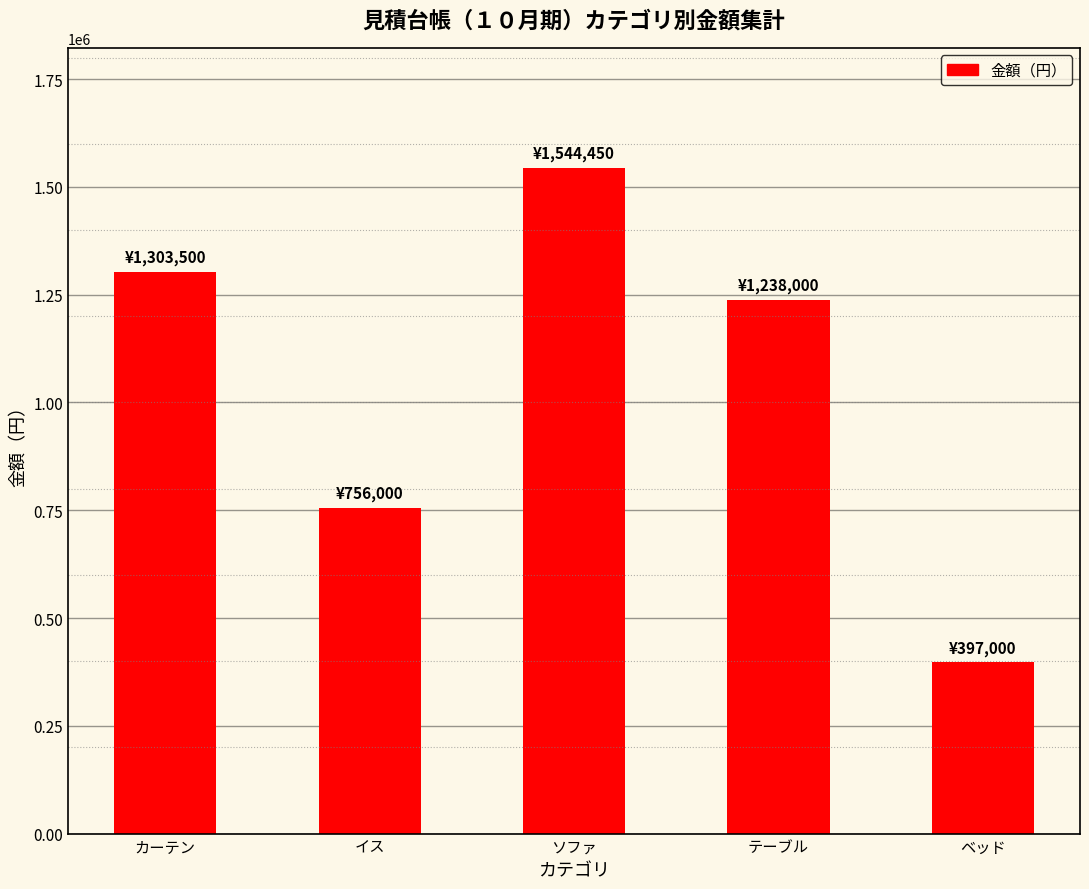

What is the approximate value at イス?

756000